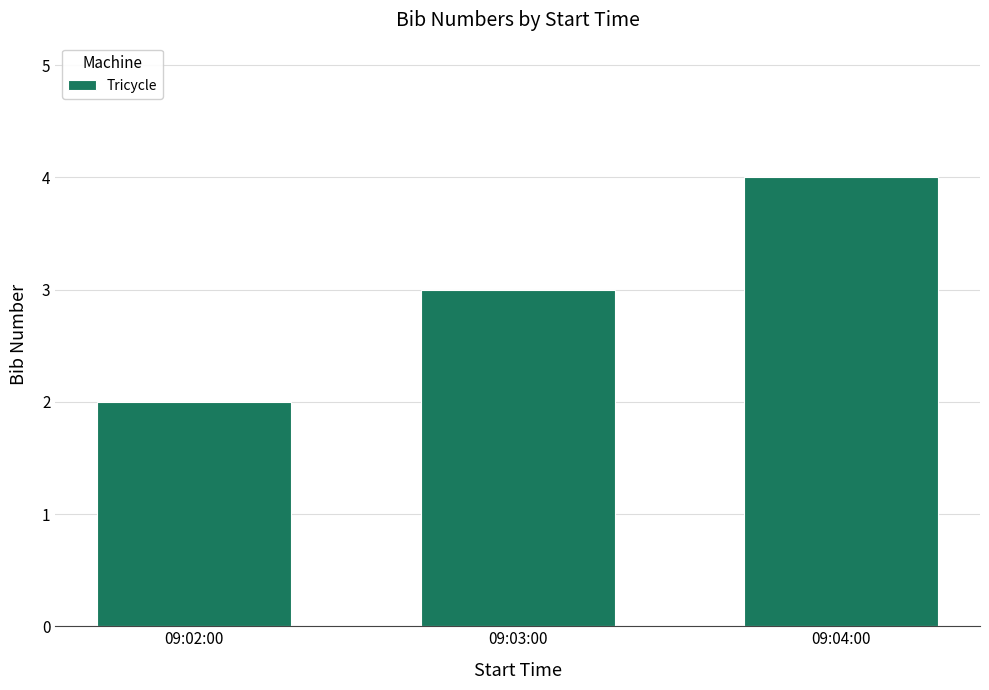

At which category does the chart reach its peak across all series?

09:04:00